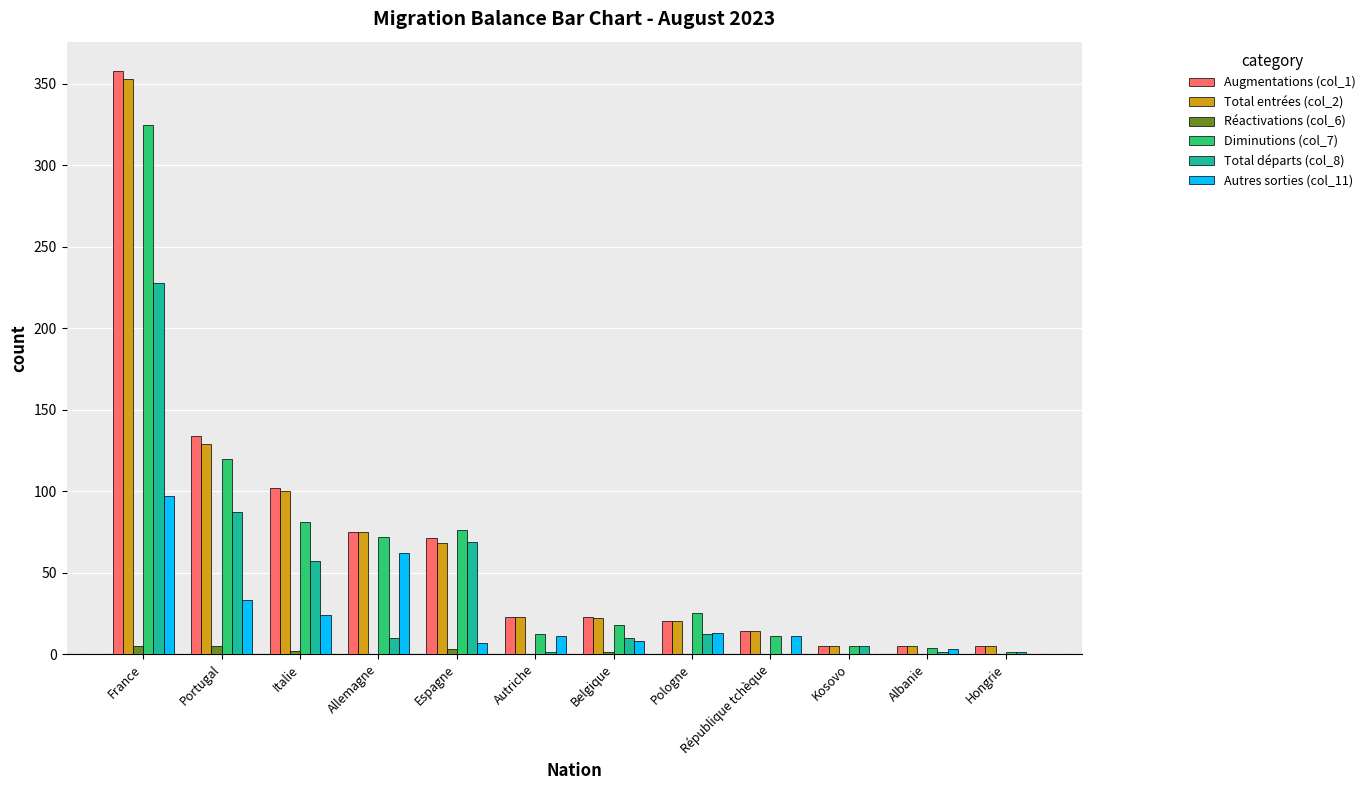

Is the value of Diminutions (col_7) at Pologne greater than the value of Total entrées (col_2) at République tchèque?

Yes